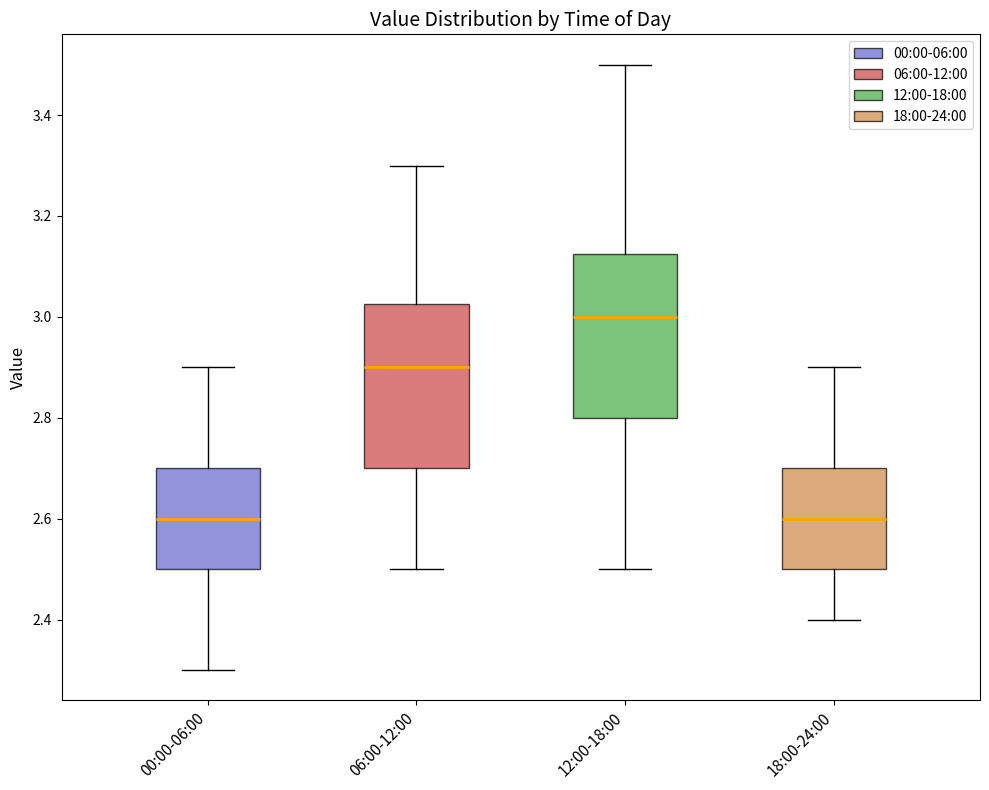

Which box's median line is the highest?

12:00-18:00